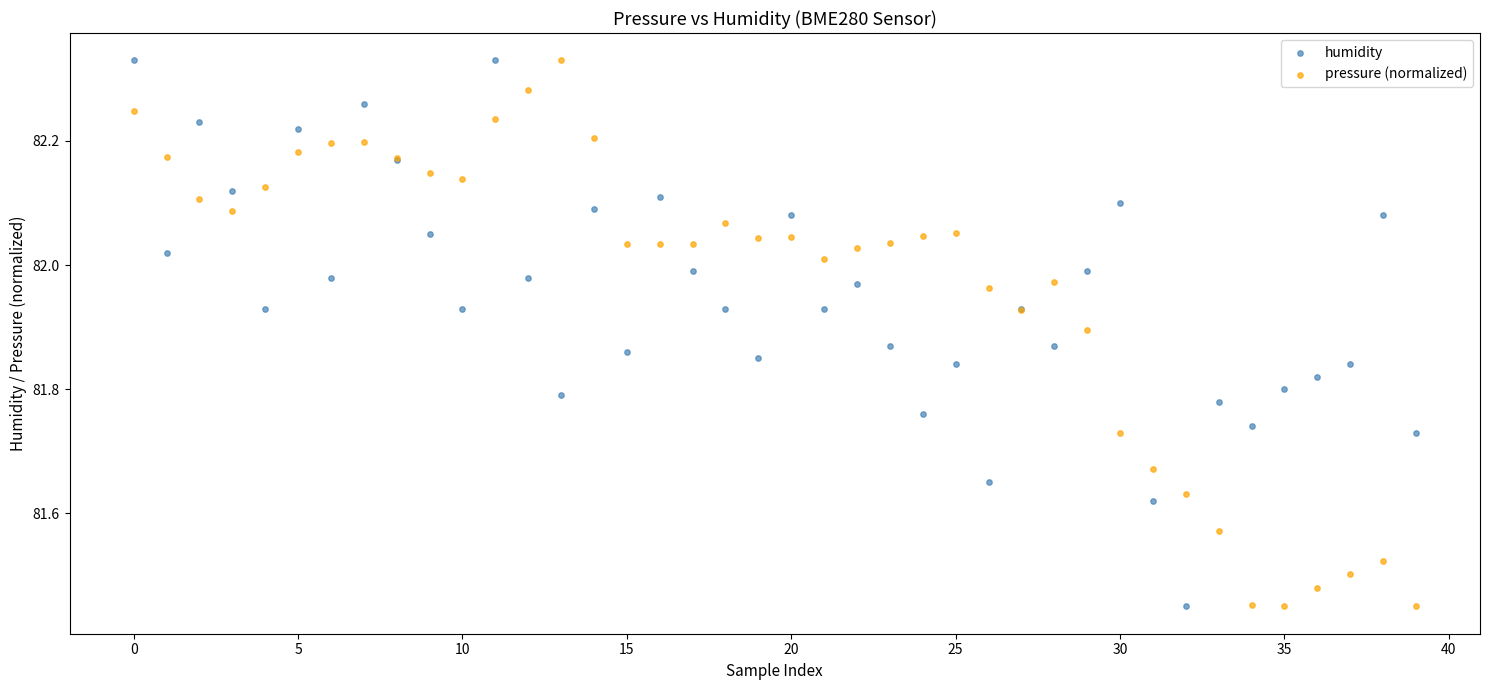

What are all the series names shown in the legend?

humidity, pressure (normalized)